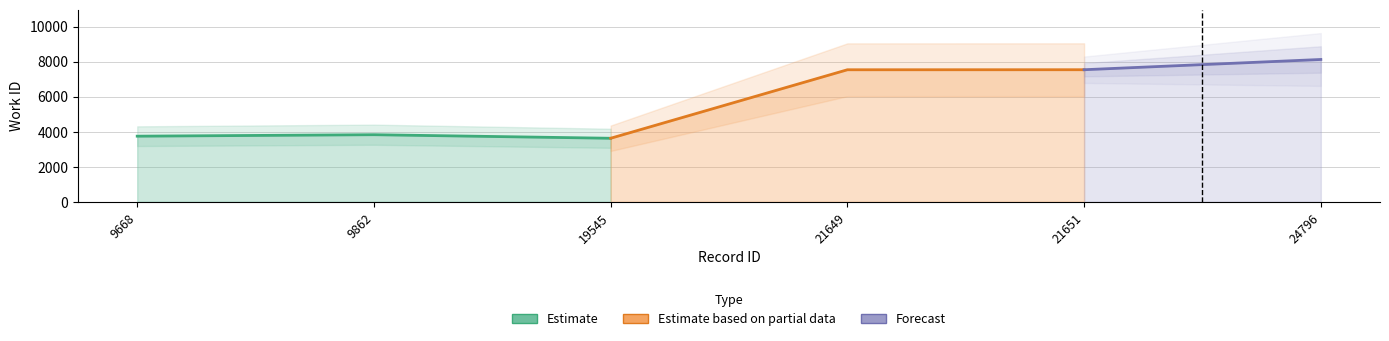

List the labels in order of value, largest first.

24796, 21651, 21649, 9862, 9668, 19545